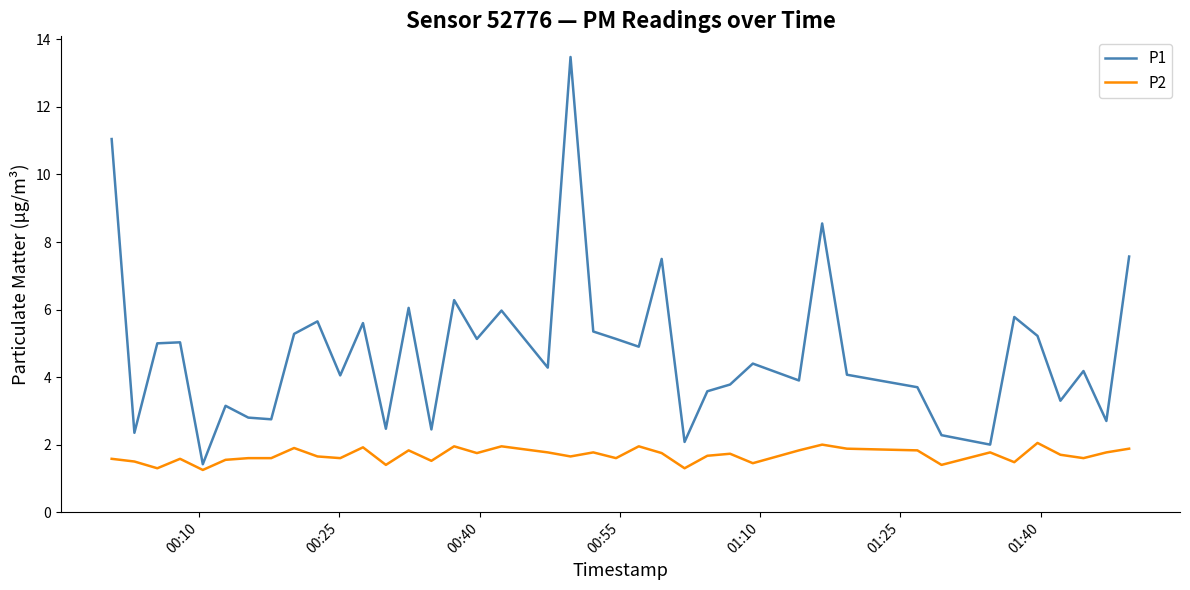

In P1, how many points are lower than both neighbors (excluding endpoints)?

14